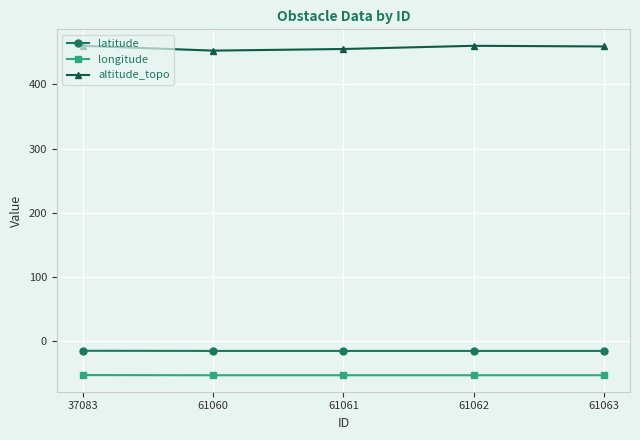

True or false: latitude has more than 2 points higher than both neighbors.

False